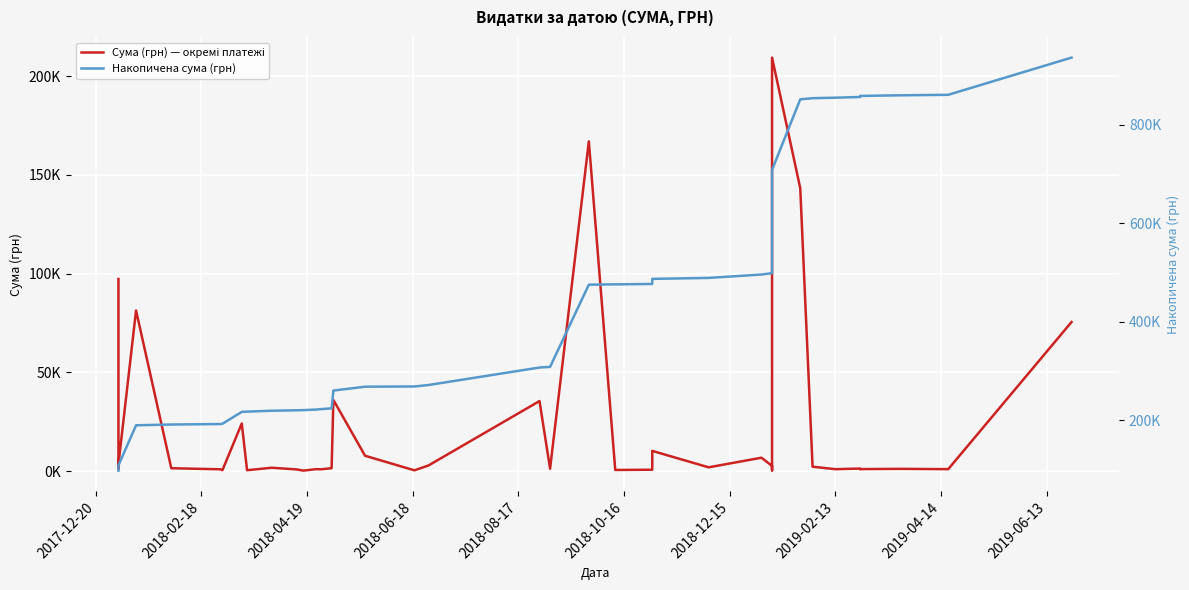

What are all the series names shown in the legend?

Сума (грн) — окремі платежі, Накопичена сума (грн)